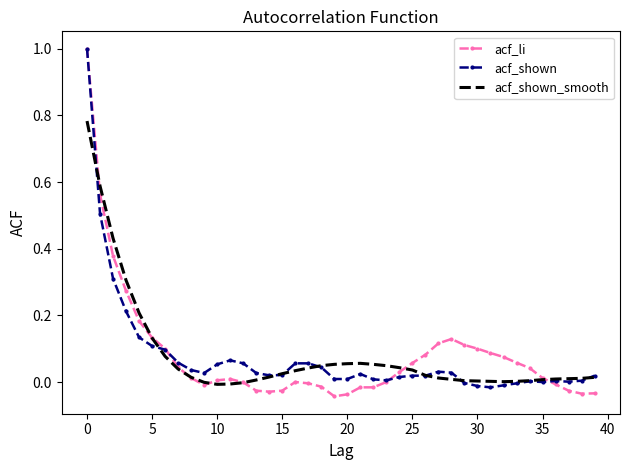

What is the highest value of the acf_li series?

1.0